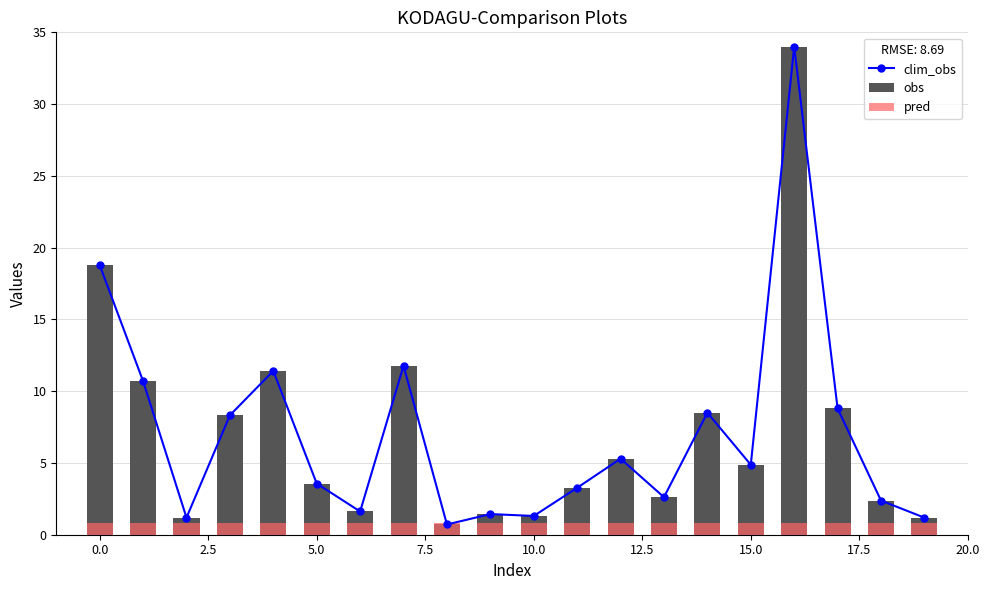

Is it true that pred equals 1.1 at 16?

False